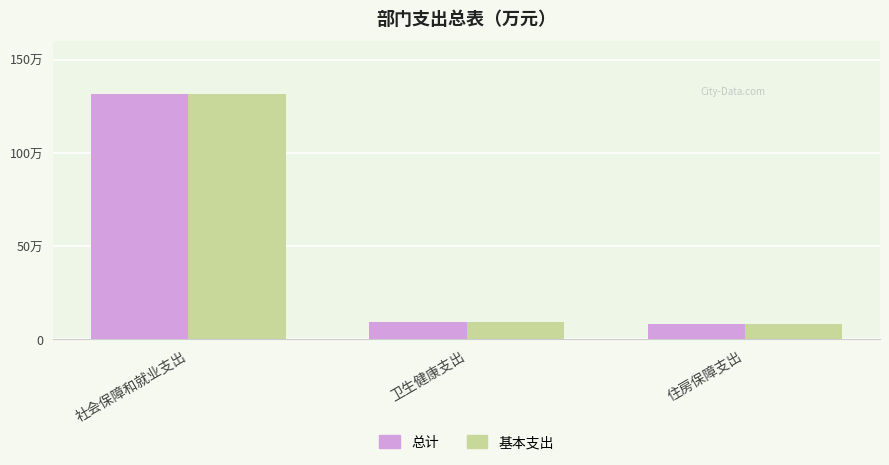

What is the sum of all 基本支出 values?

149.2